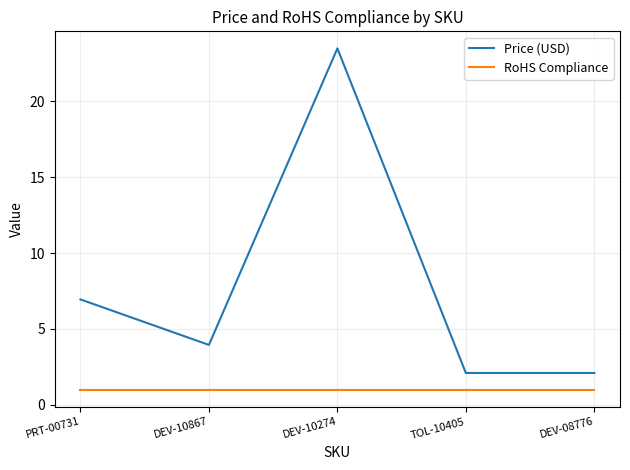

At which category does the chart reach its peak across all series?

DEV-10274